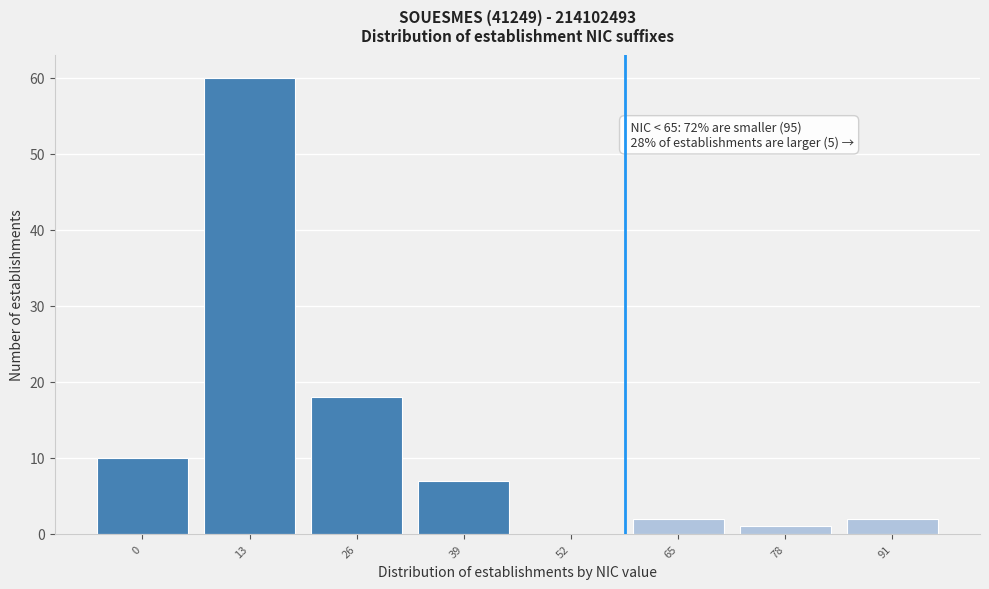

Reading left to right, what are all the values shown in this chart?

0=10	13=60	26=18	39=7	52=0	65=2	78=1	91=2